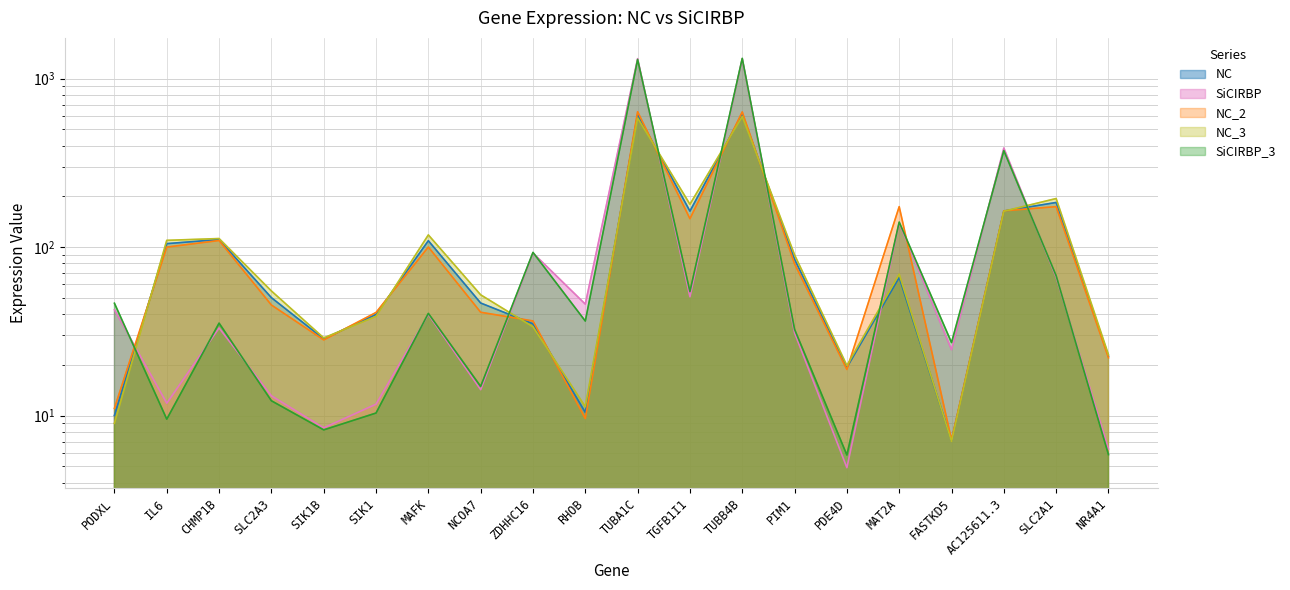

At how many categories does at least one series exceed 145?

6